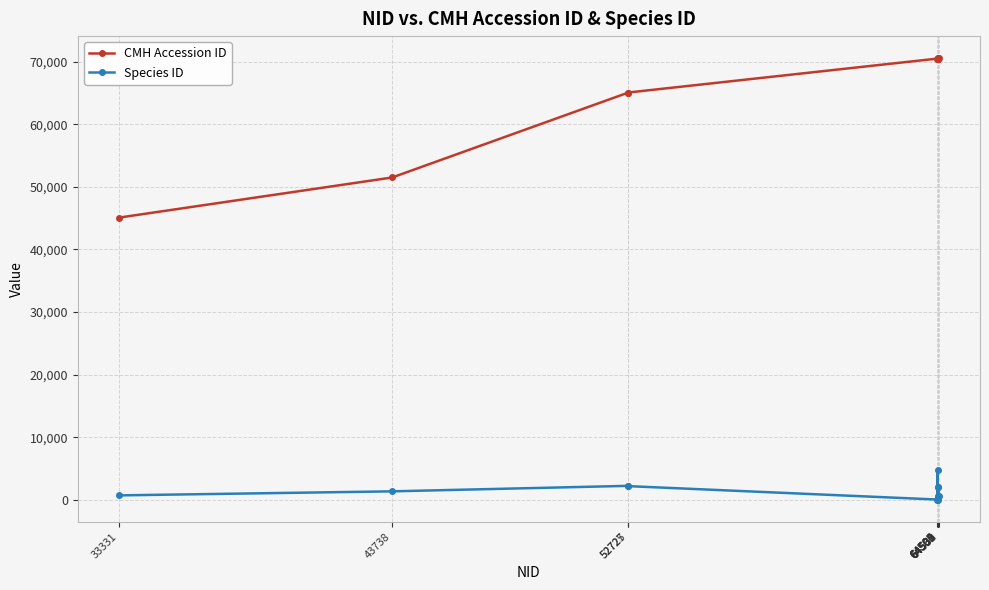

True or false: Species ID and CMH Accession ID intersect in this chart.

False